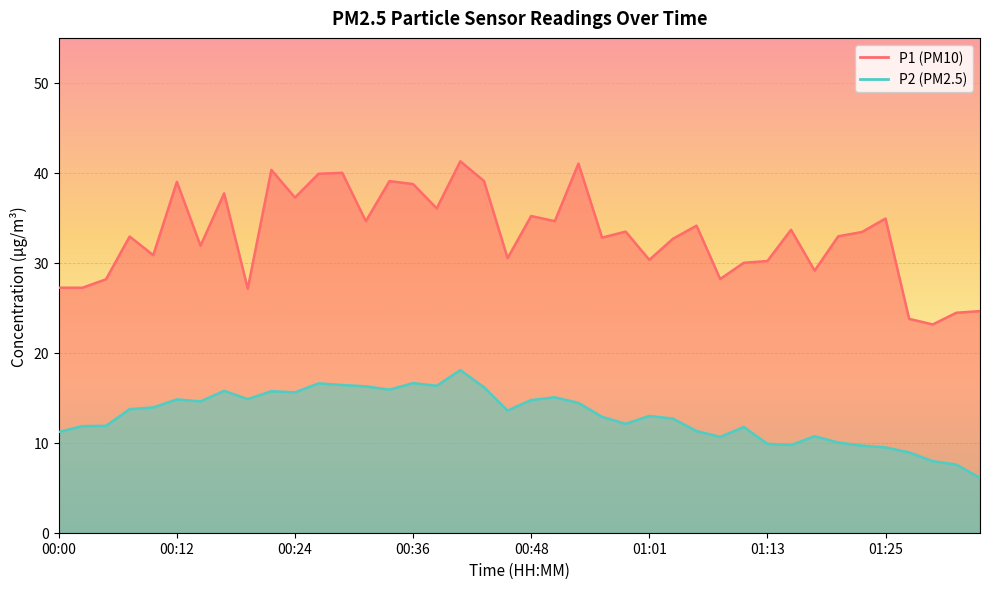

How many distinct data groups are displayed?

2